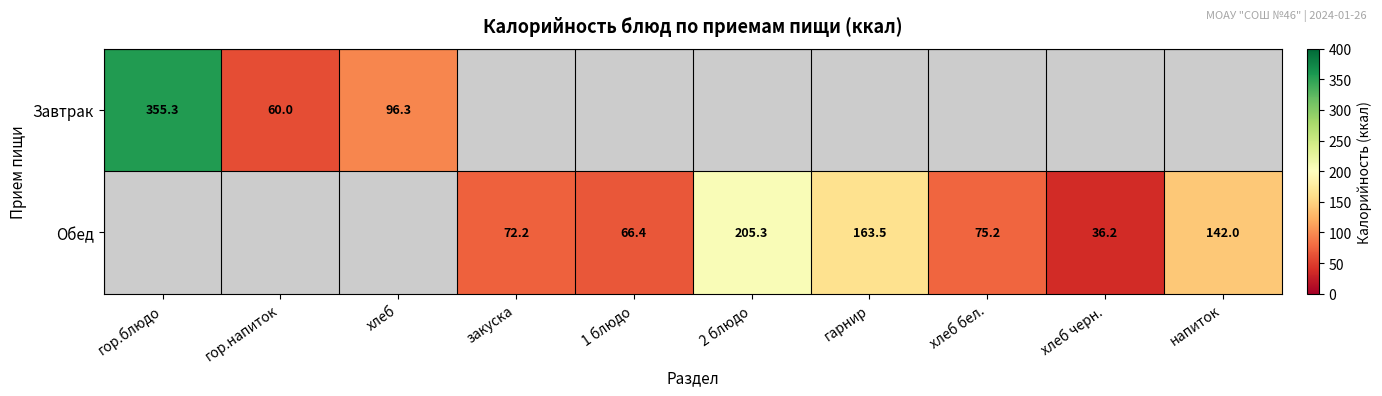

True or false: Обед has a value of 66.4 at 1 блюдо.

True